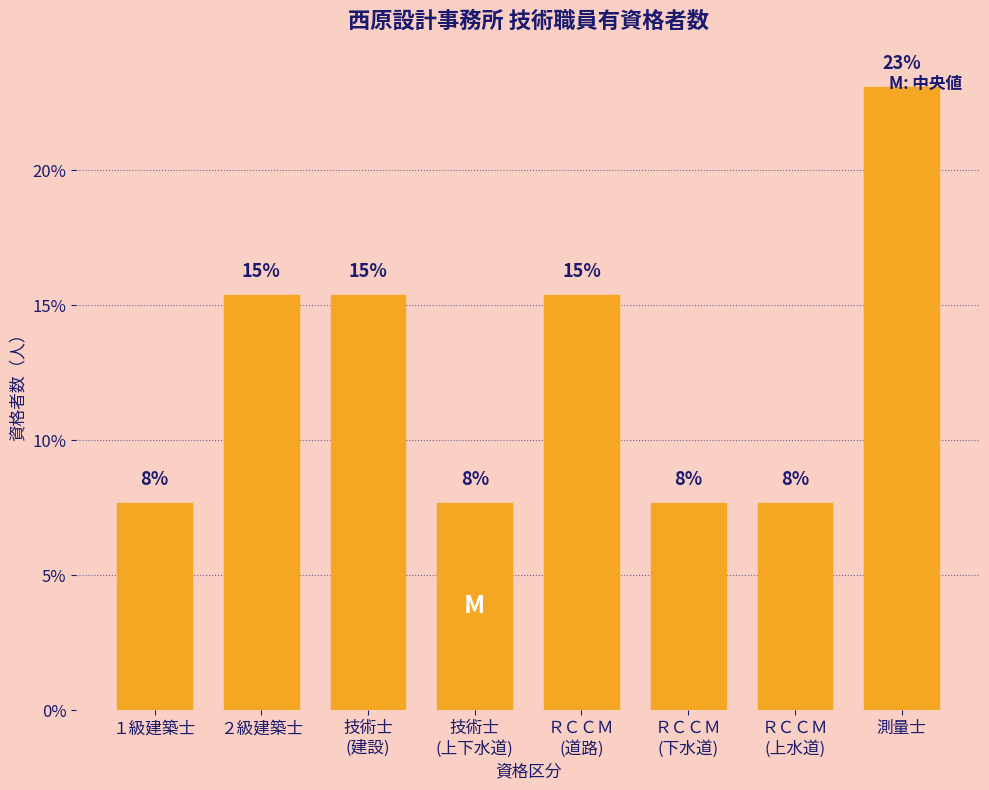

How many bars are there in total?

8